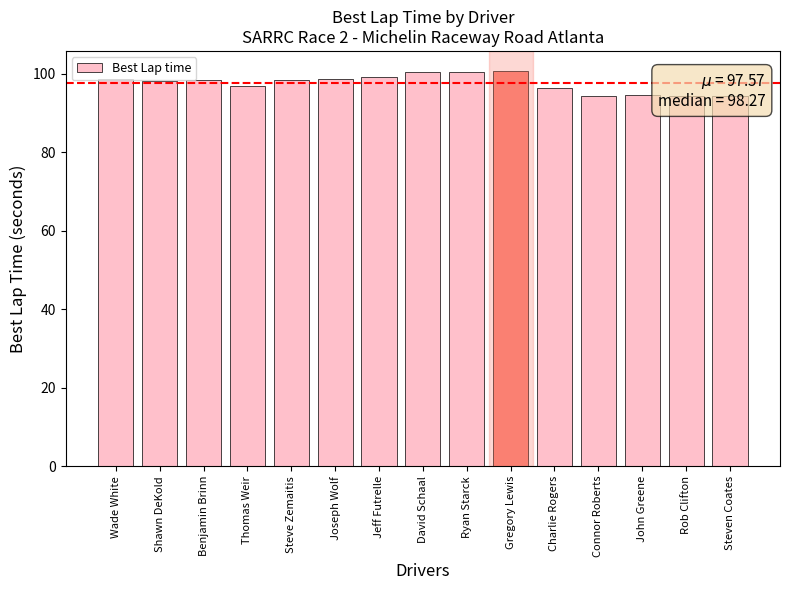

What is the difference between the values at Charlie Rogers and Steve Zemaitis?

2.0